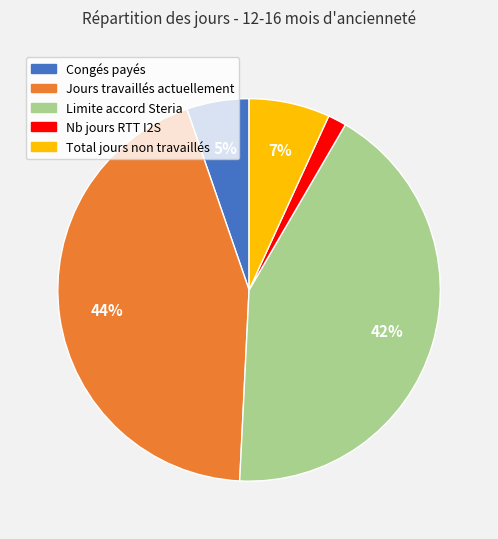

To the nearest percent, what is the difference between the largest and smallest slice percentages?

42%